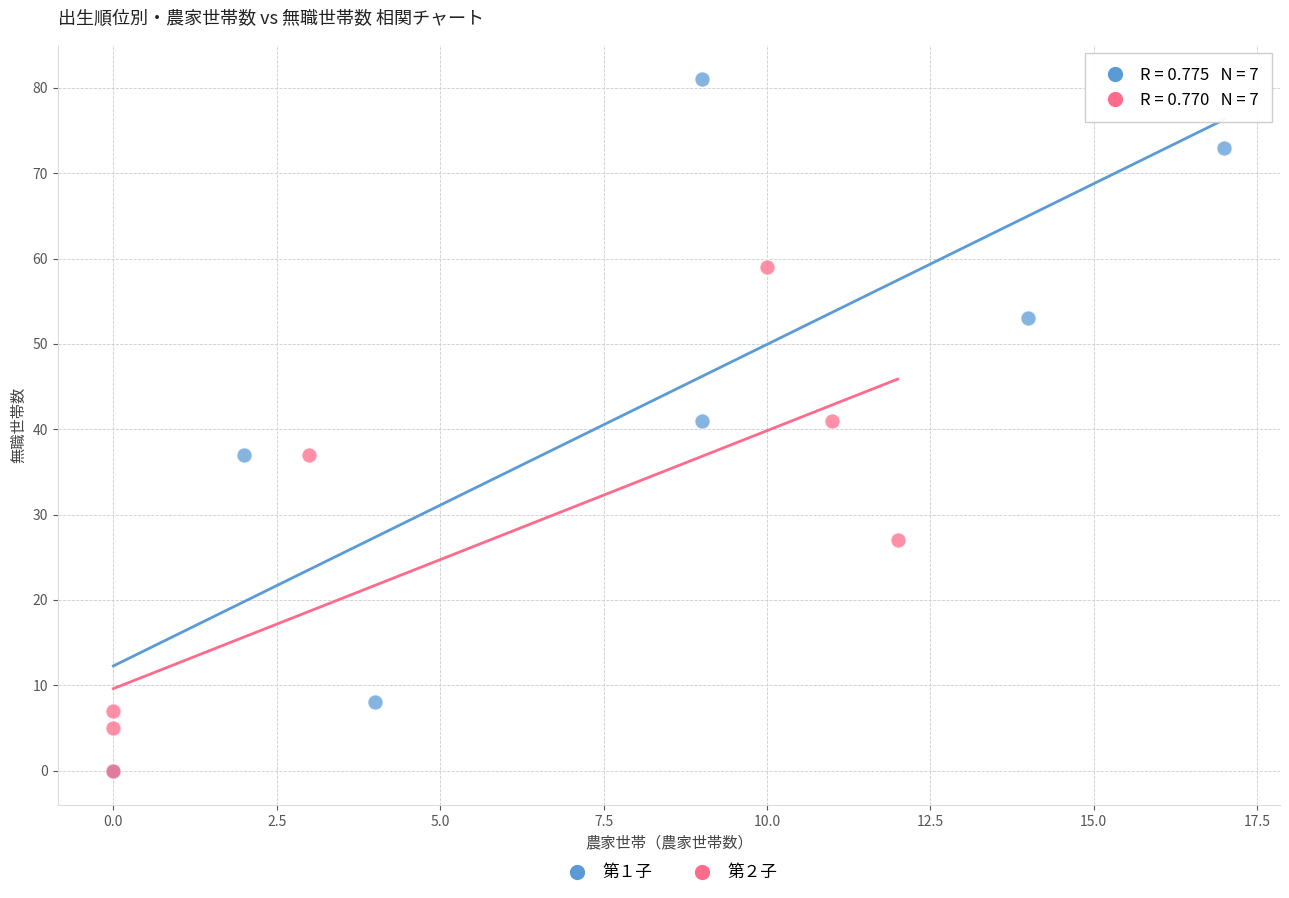

Which series has the widest spread of Y values?

第１子